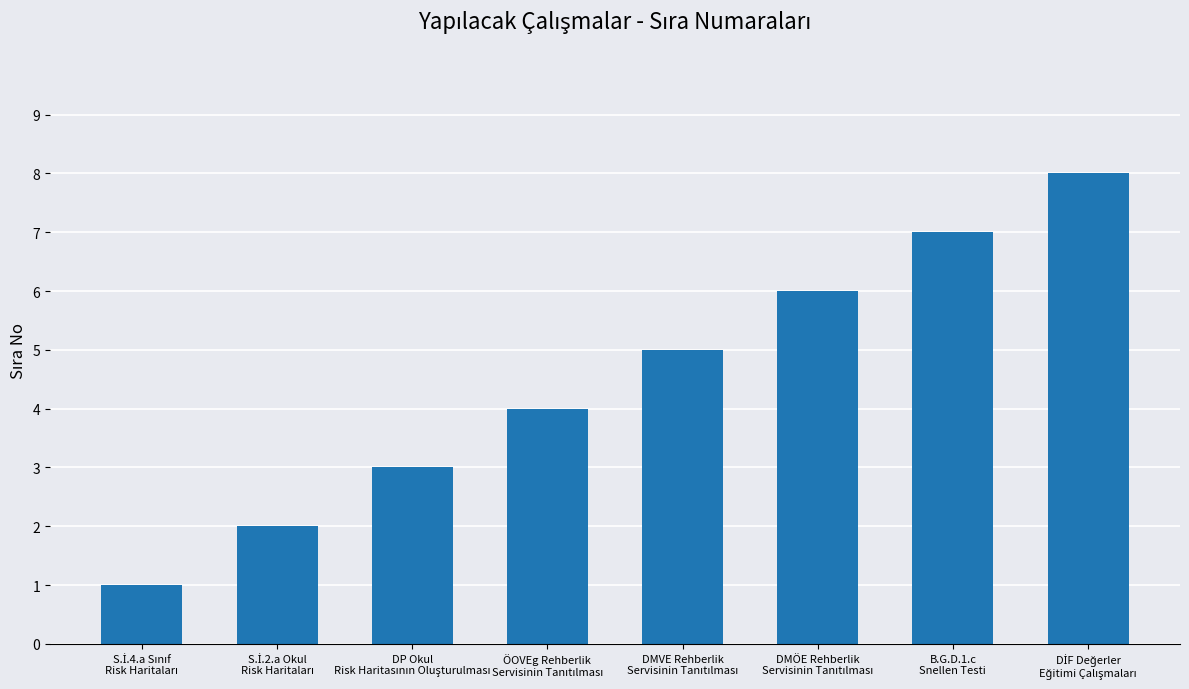

What is the difference between the maximum and minimum values?

7